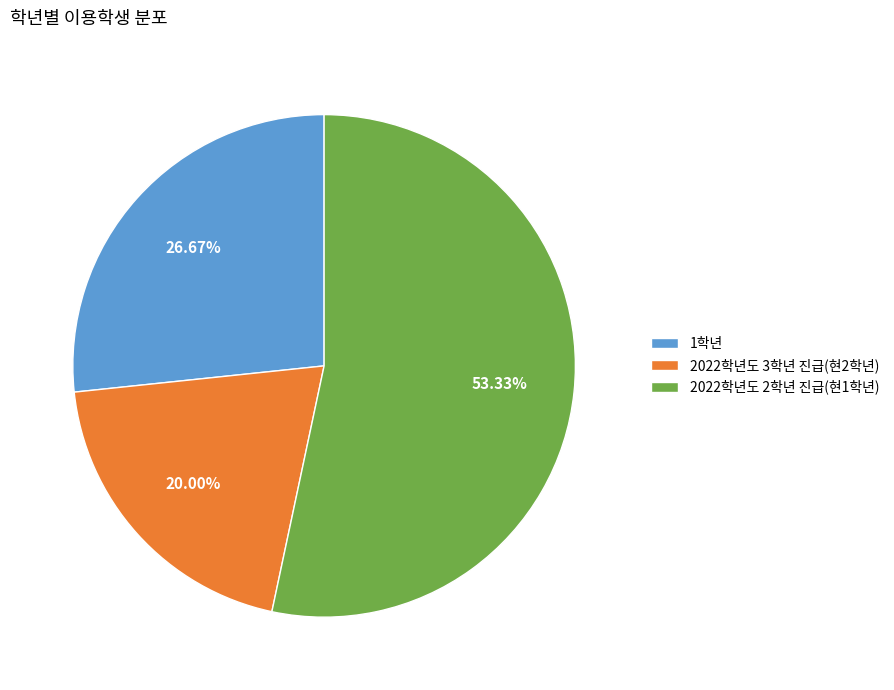

True or false: 1학년 accounts for 40% of the total.

False